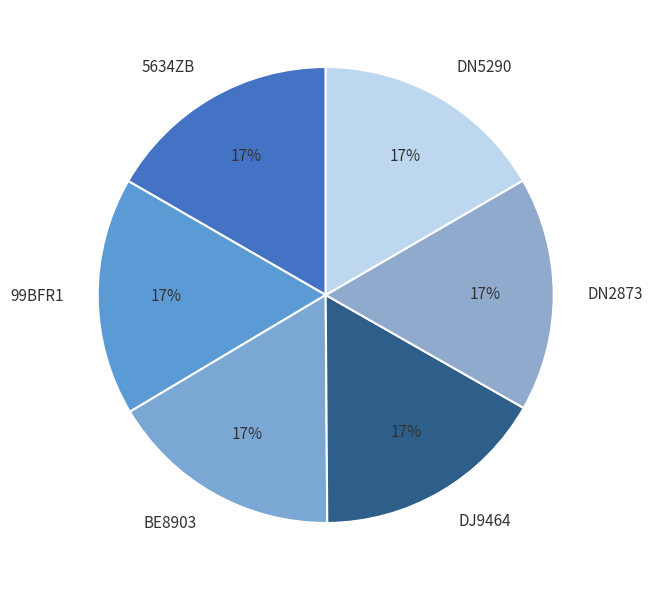

The DN2873 slice represents 17% of the pie. True or false?

True